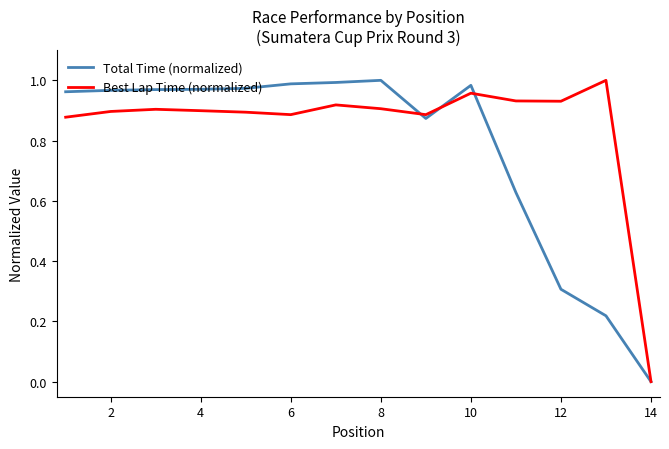

How many values in Best Lap Time (normalized) are above zero?

13